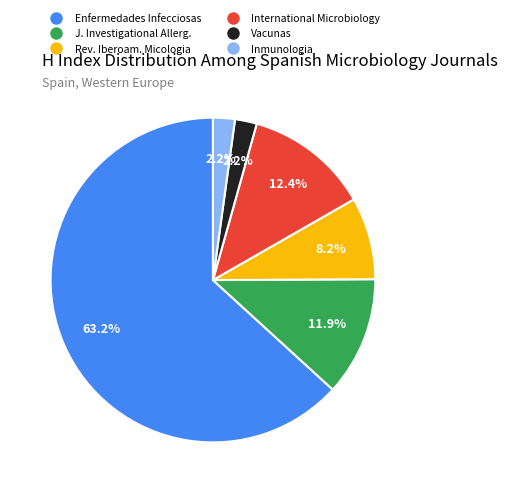

Is there any slice that represents more than half of the pie?

Yes